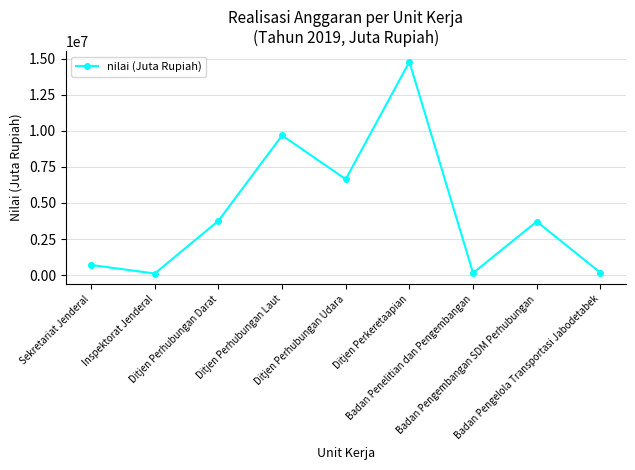

At which category does the data reach its first local peak?

Ditjen Perhubungan Laut